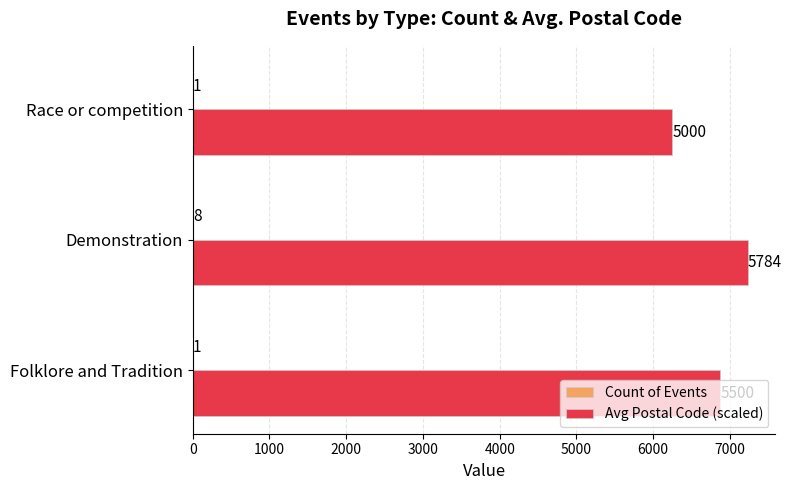

What is the maximum value shown in the chart?

7230